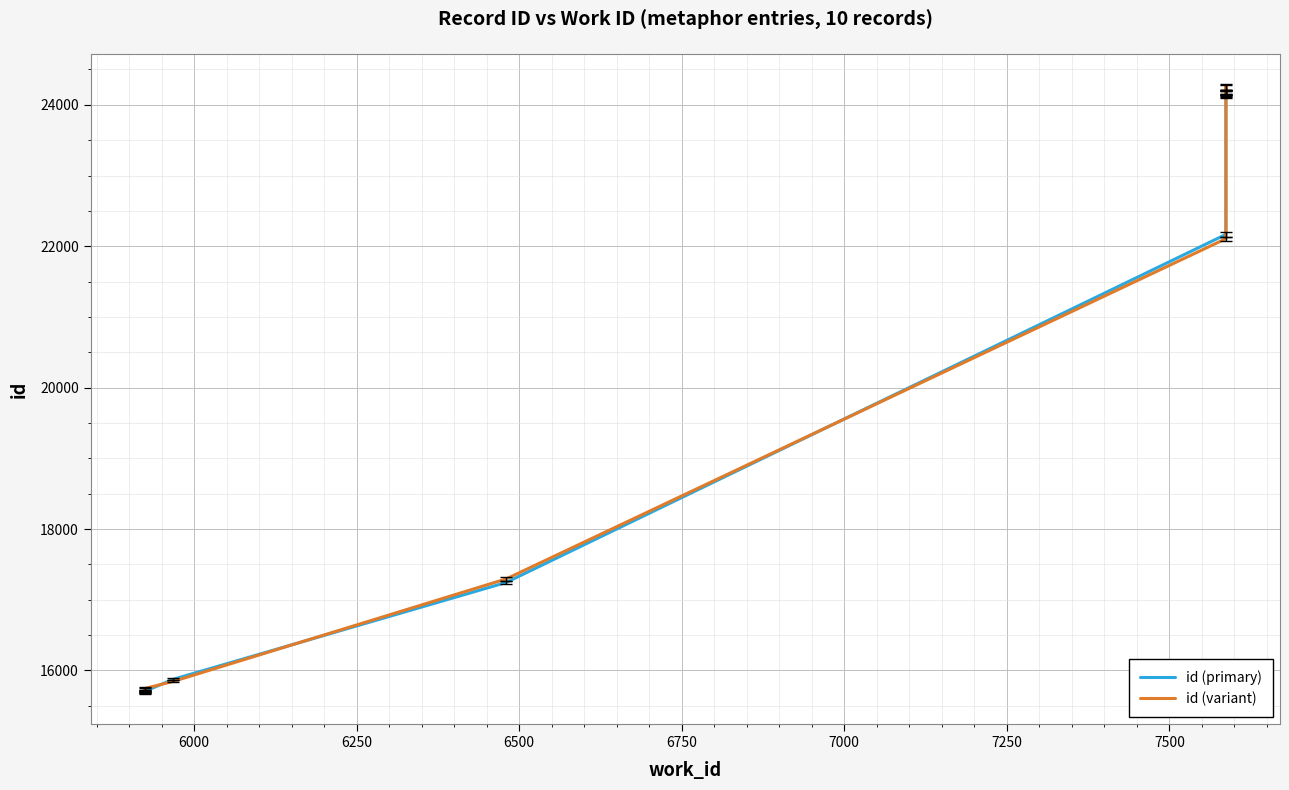

What are all the series names shown in the legend?

id (primary), id (variant)